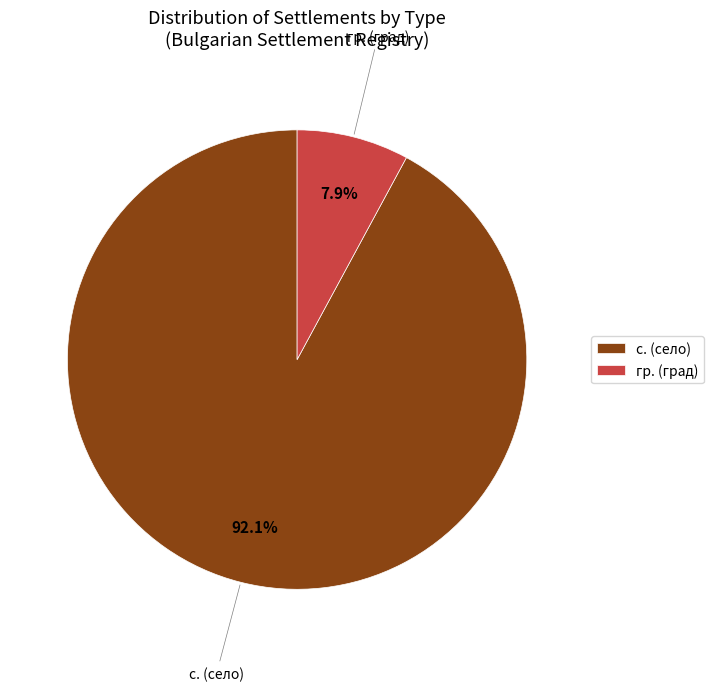

To the nearest percent, what is the difference between the largest and smallest slice percentages?

84%